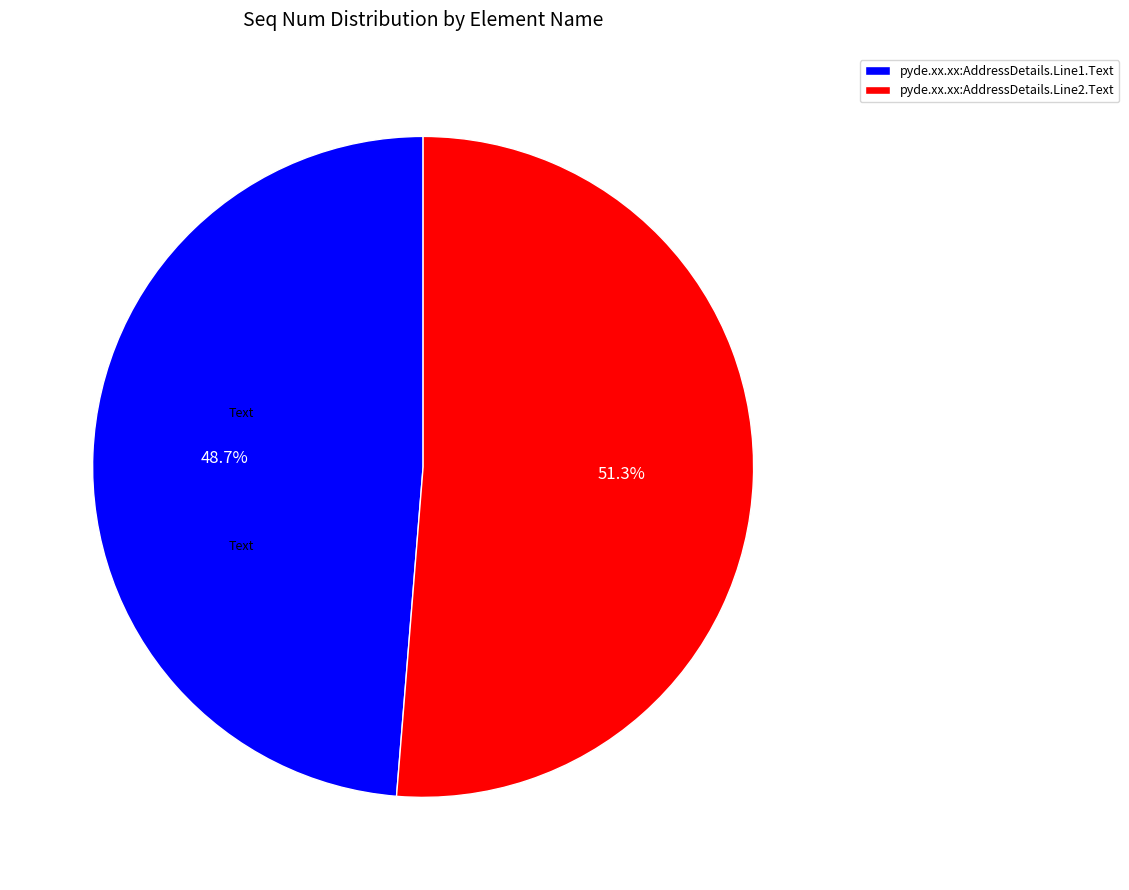

How many segments does this pie chart have?

2